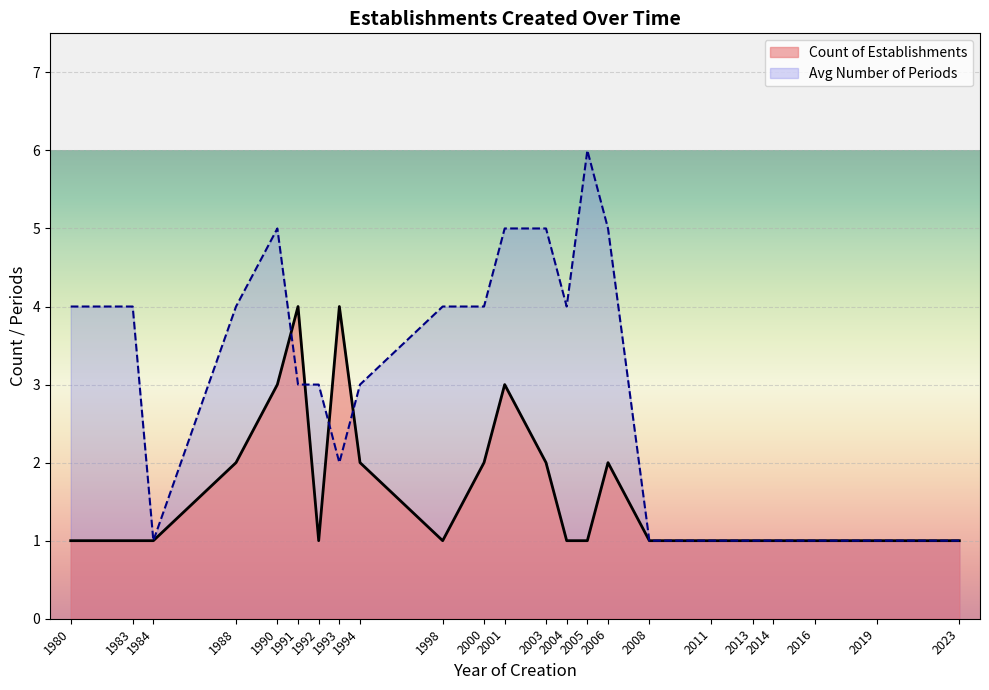

The Avg Number of Periods series shows 1 at 1998. True or false?

False